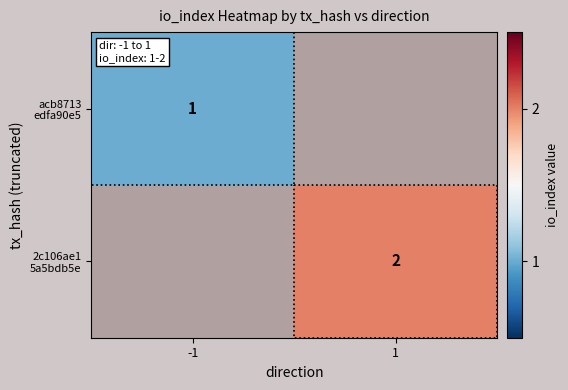

What is the maximum value for acb8713 edfa90e5?

1.0